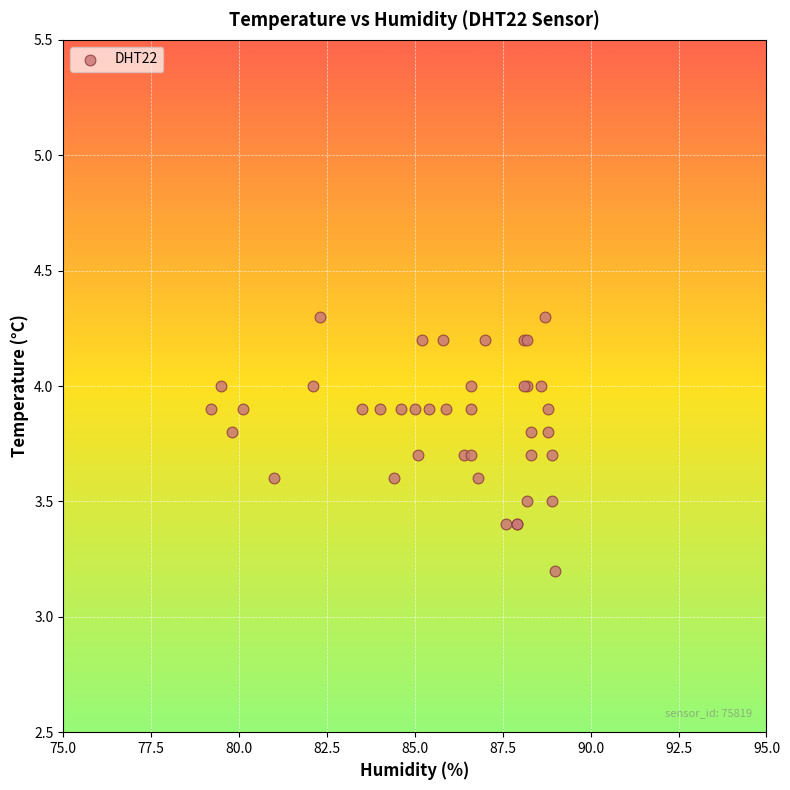

What Y value in the scatter plot is closest to 3?

3.2